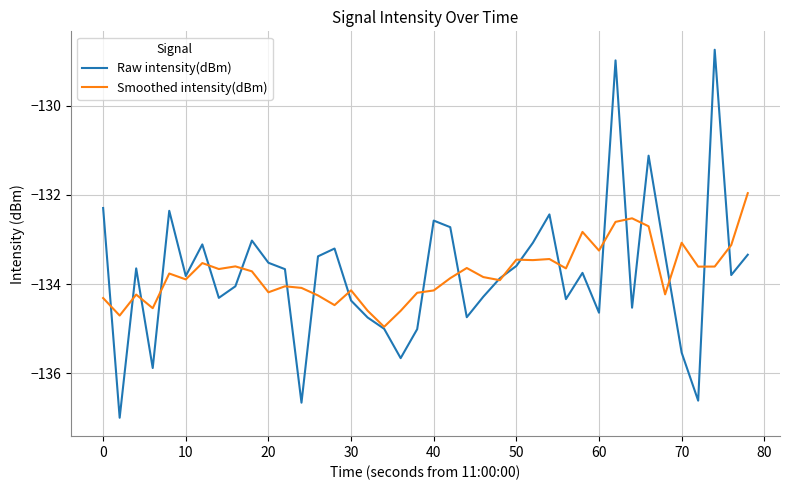

List the series in order of their peak value, highest first.

Raw intensity(dBm), Smoothed intensity(dBm)